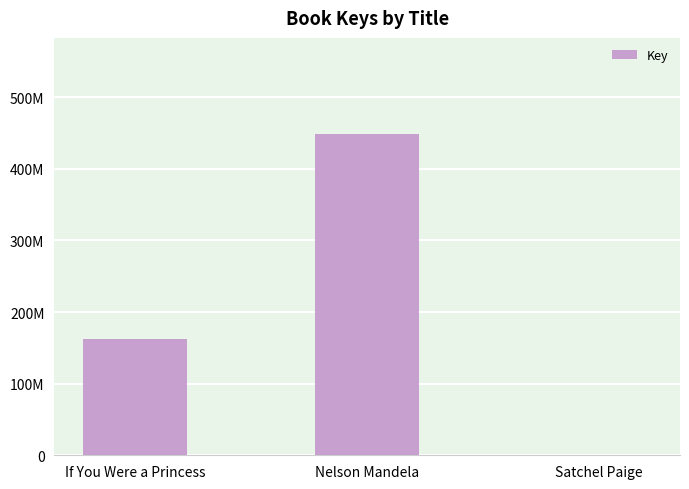

How many values exceed 162678634?

1